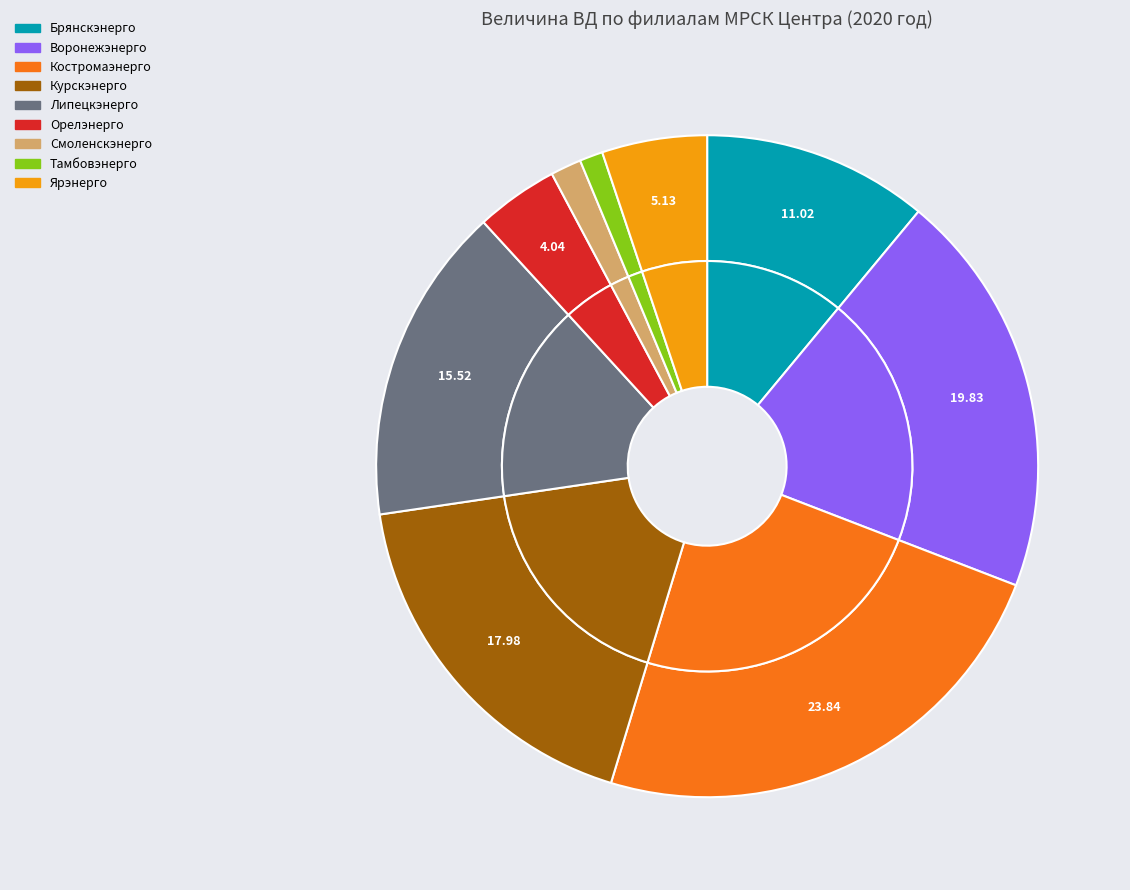

Which slice is the largest?

Костромаэнерго